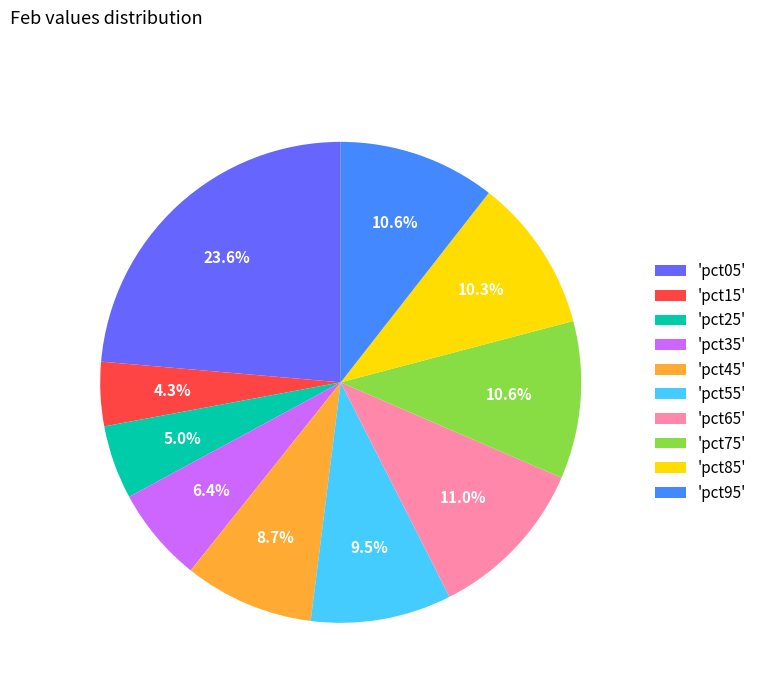

Is the sum of 'pct95' and 'pct35' greater than half?

No